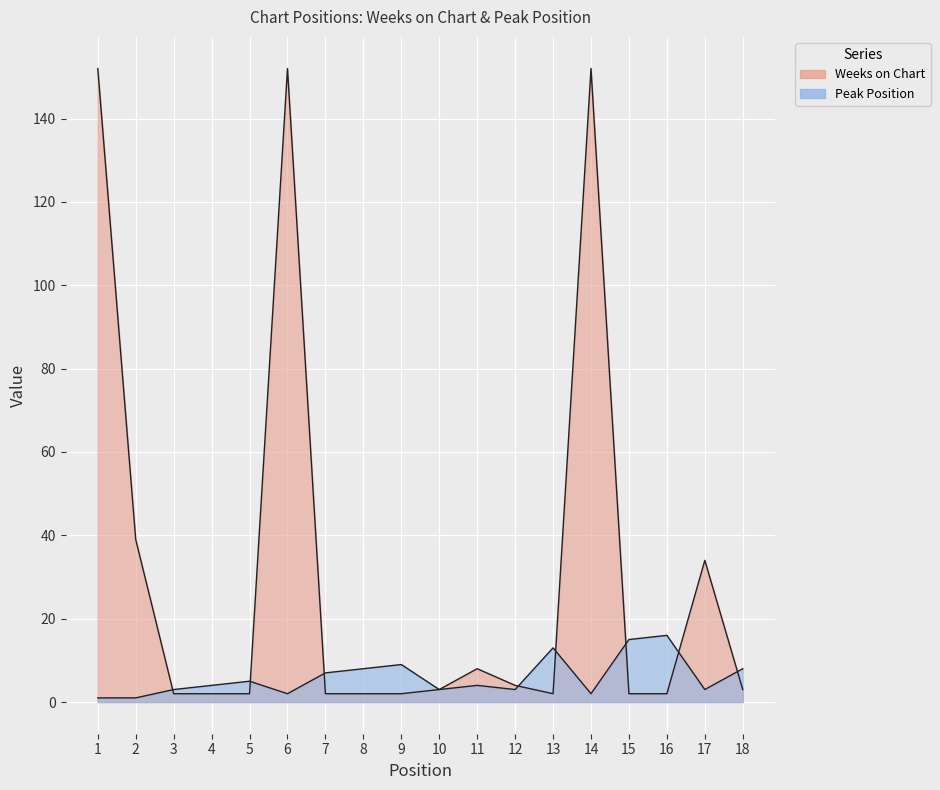

Reading right to left, what are all the values shown in this chart?

Weeks on Chart: 18=3	17=34	16=2	15=2	14=152	13=2	12=4	11=8	10=3	9=2	8=2	7=2	6=152	5=2	4=2	3=2	2=39	1=152
Peak Position: 18=8	17=3	16=16	15=15	14=2	13=13	12=3	11=4	10=3	9=9	8=8	7=7	6=2	5=5	4=4	3=3	2=1	1=1